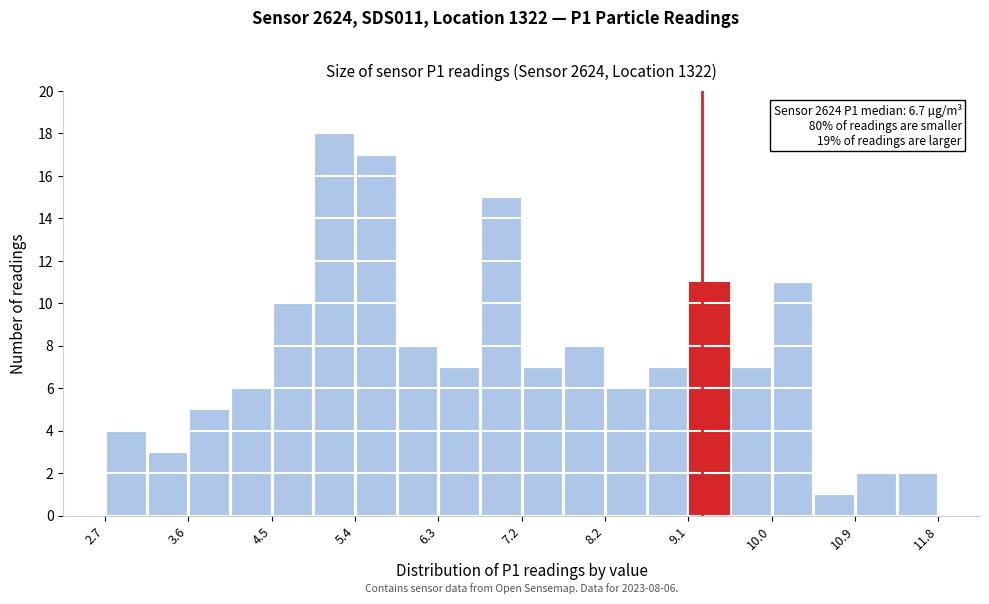

Which range on the x-axis has the tallest bar?

5.0 to 5.4